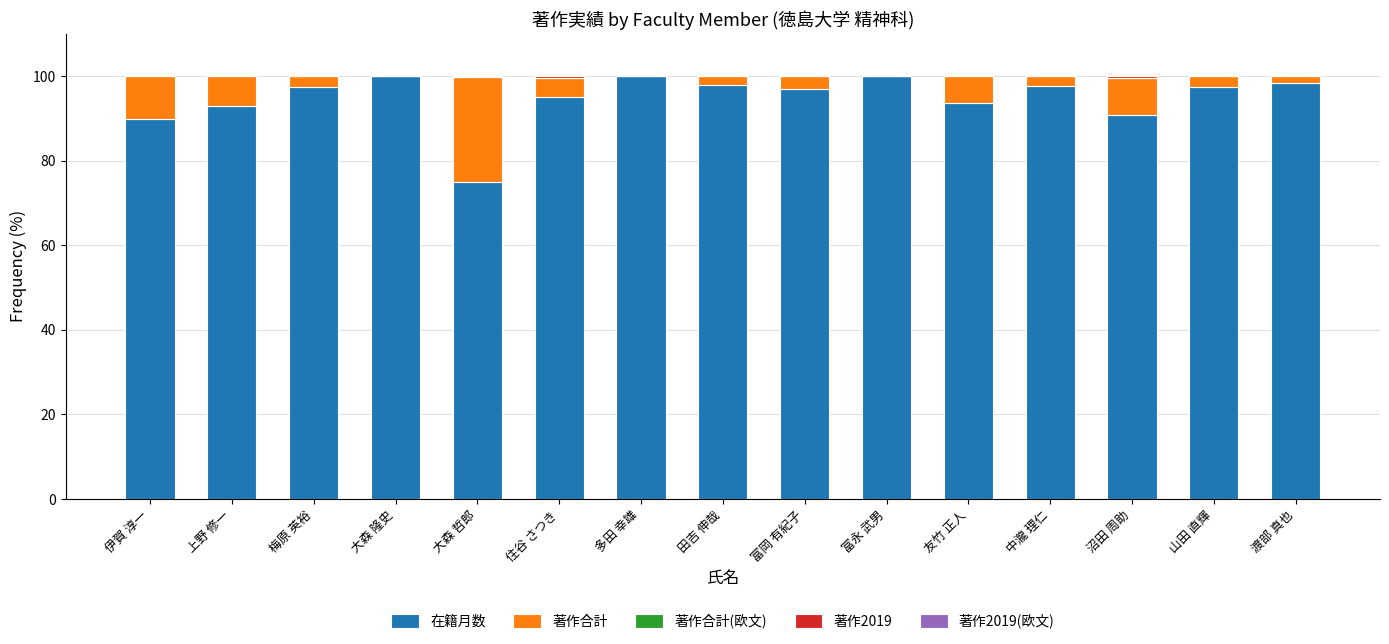

What is the sum of all 在籍月数 values?

1422.6